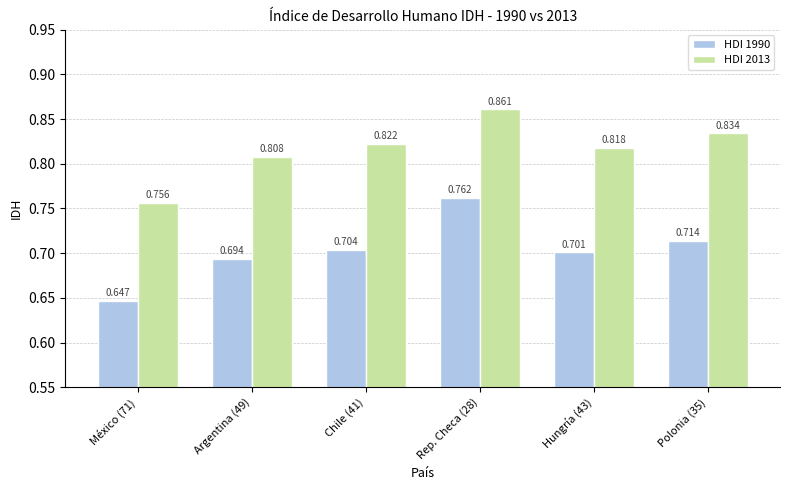

The value of HDI 1990 at México (71) is 0.6. True or false?

True